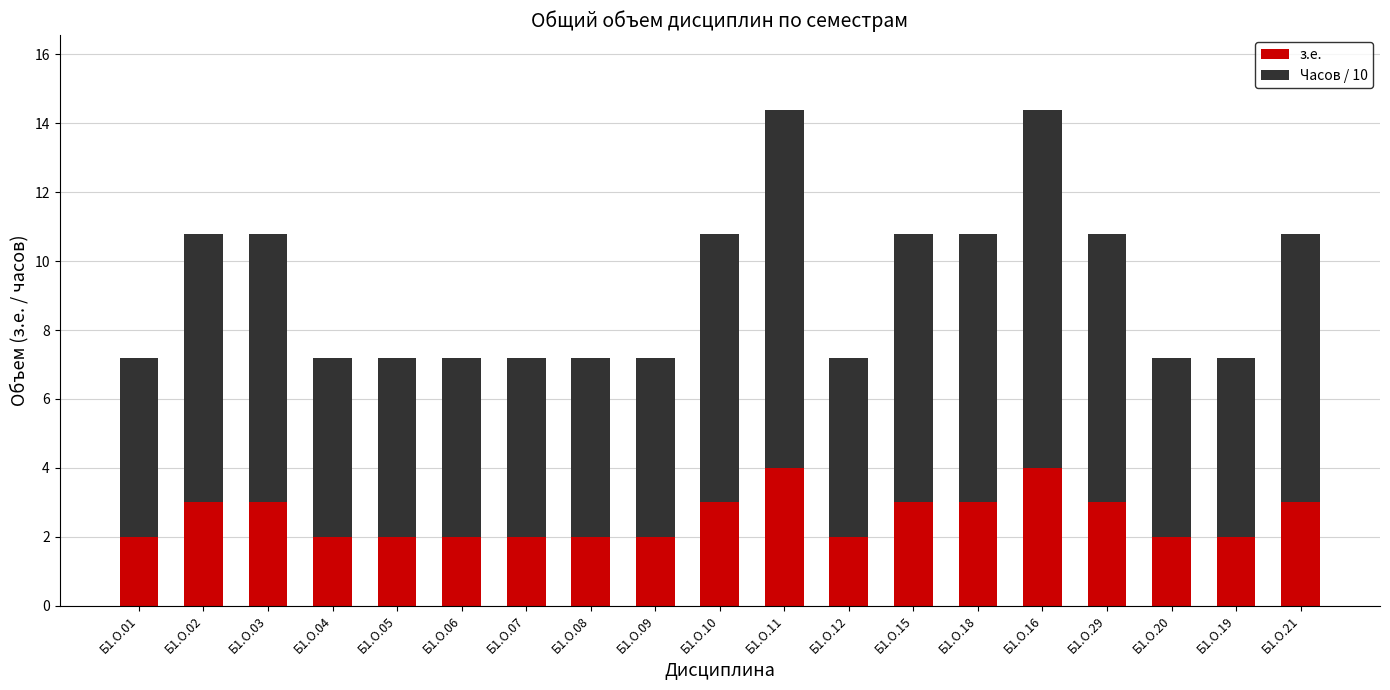

The value of з.е. at Б1.О.18 is 3.0. True or false?

True